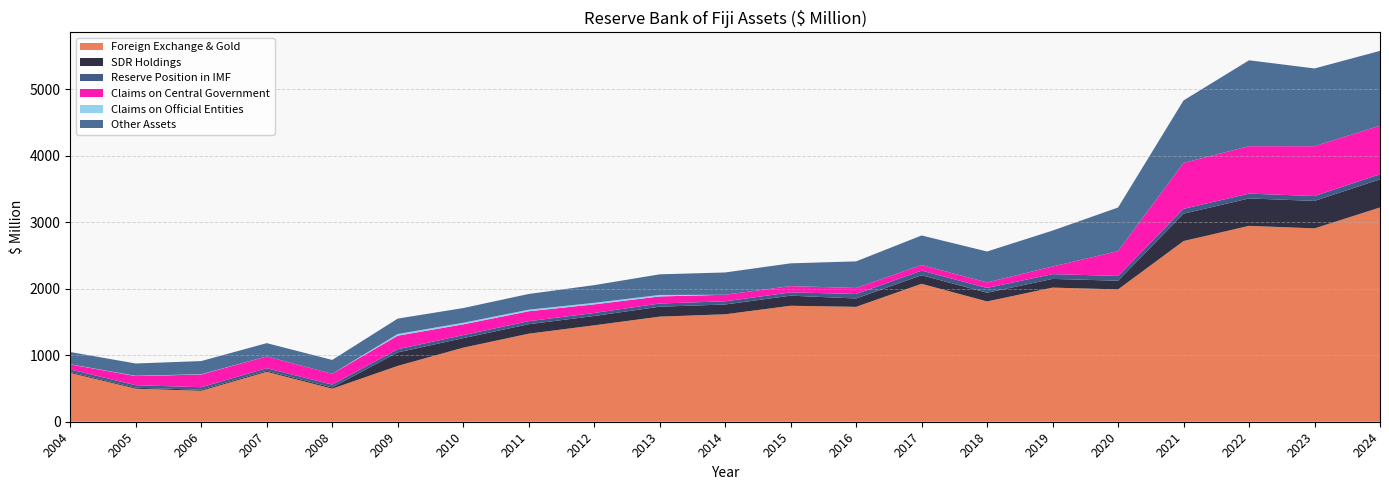

Reading left to right, extract all data points from this chart.

Foreign Exchange & Gold: 2004=733.6	2005=497.0	2006=465.5	2007=750.5	2008=497.1	2009=839.5	2010=1113.7	2011=1323.9	2012=1449.7	2013=1580.5	2014=1615.8	2015=1744.0	2016=1727.6	2017=2074.5	2018=1809.0	2019=2016.9	2020=1989.7	2021=2716.8	2022=2945.5	2023=2907.6	2024=3221.9
SDR Holdings: 2004=13.7	2005=13.9	2006=14.9	2007=15.7	2008=18.6	2009=202.8	2010=143.2	2011=142.3	2012=140.3	2013=149.3	2014=147.0	2015=151.8	2016=125.7	2017=128.3	2018=131.1	2019=130.8	2020=130.9	2021=411.7	2022=412.2	2023=413.1	2024=423.2
Reserve Position in IMF: 2004=39.0	2005=38.2	2006=38.8	2007=38.5	2008=43.0	2009=48.4	2010=45.5	2011=45.7	2012=45.2	2013=48.3	2014=47.8	2015=49.6	2016=67.8	2017=69.5	2018=71.9	2019=72.1	2020=72.0	2021=72.9	2022=72.9	2023=73.7	2024=76.6
Claims on Central Government: 2004=75.8	2005=137.4	2006=191.5	2007=177.0	2008=162.3	2009=202.7	2010=162.1	2011=149.3	2012=129.6	2013=105.8	2014=99.0	2015=94.2	2016=90.3	2017=84.0	2018=82.8	2019=114.3	2020=373.0	2021=690.9	2022=712.7	2023=748.7	2024=730.3
Claims on Official Entities: 2004=2.4	2005=4.6	2006=4.3	2007=0.0	2008=0.0	2009=25.6	2010=23.5	2011=23.2	2012=23.0	2013=22.7	2014=0.0	2015=0.0	2016=0.0	2017=0.0	2018=0.0	2019=0.0	2020=0.0	2021=0.0	2022=0.0	2023=0.0	2024=0.0
Other Assets: 2004=183.7	2005=184.7	2006=197.4	2007=200.2	2008=208.3	2009=231.6	2010=221.5	2011=236.8	2012=266.2	2013=309.9	2014=335.1	2015=342.3	2016=400.0	2017=444.5	2018=465.2	2019=540.3	2020=655.8	2021=939.2	2022=1291.9	2023=1169.5	2024=1125.0